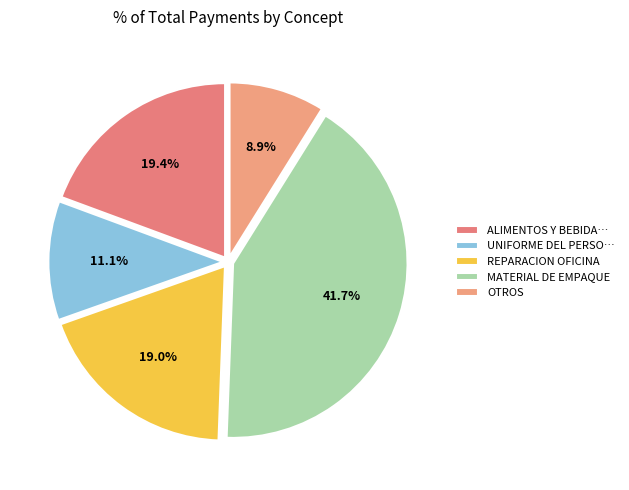

How many slices are in this pie chart?

5